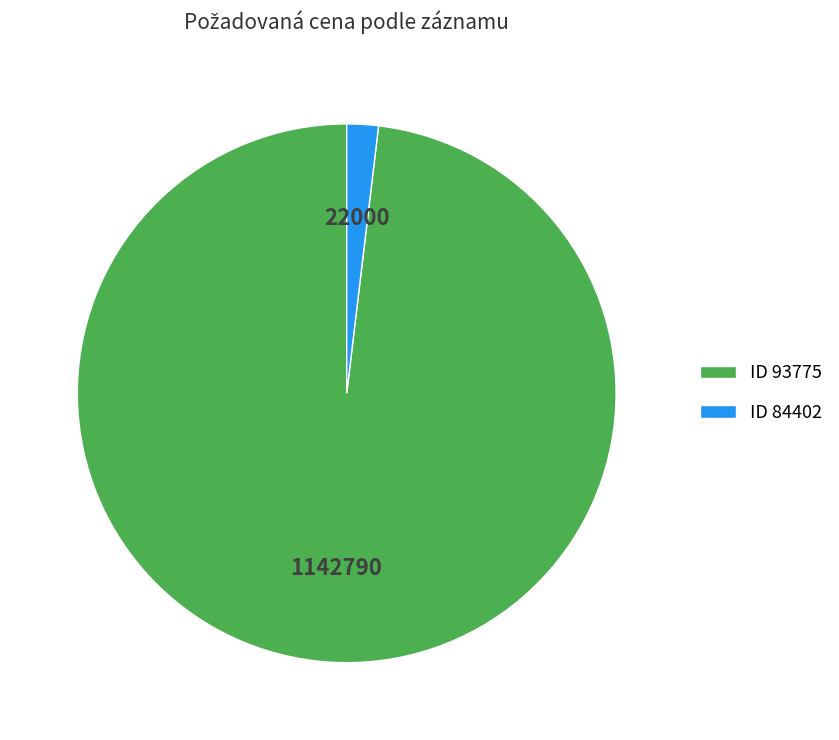

Which has a higher value, ID 84402 or ID 93775?

ID 93775